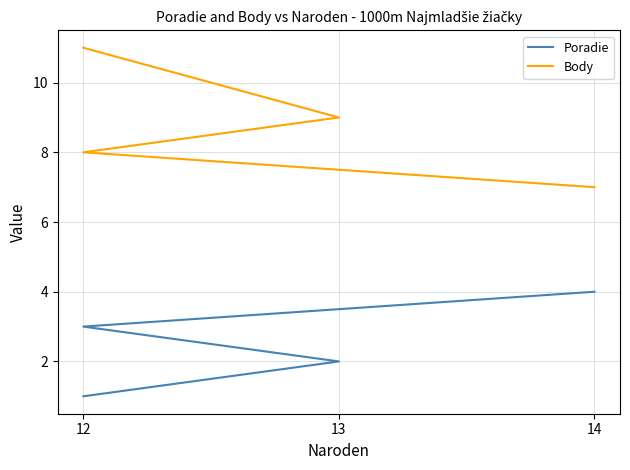

What position from the left is 14?

3